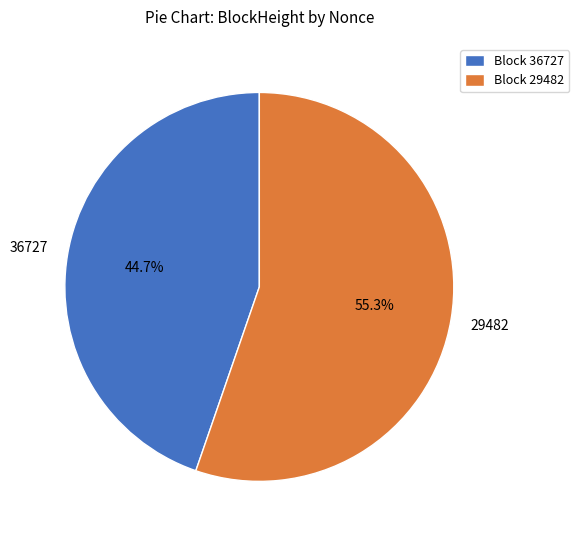

Which has a higher value, Block 36727 or Block 29482?

Block 29482